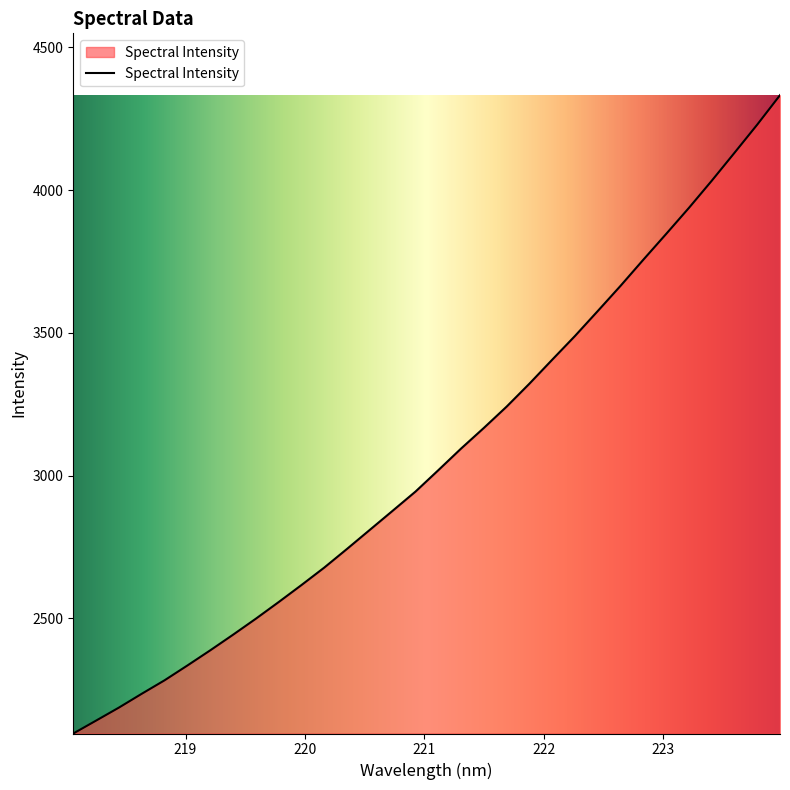

What is the minimum value shown in the chart?

2097.0